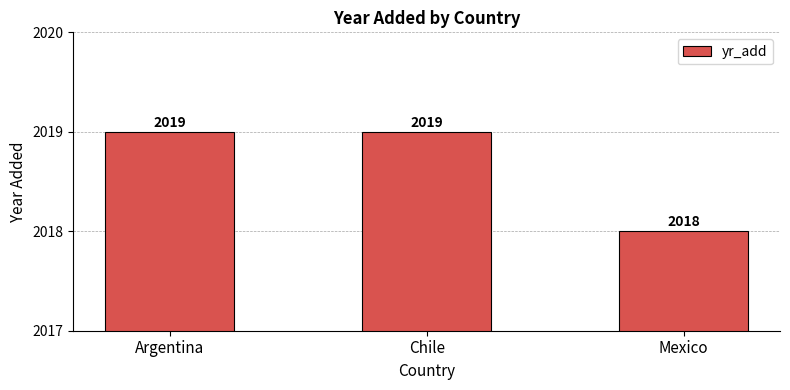

How many values are below 2019?

1